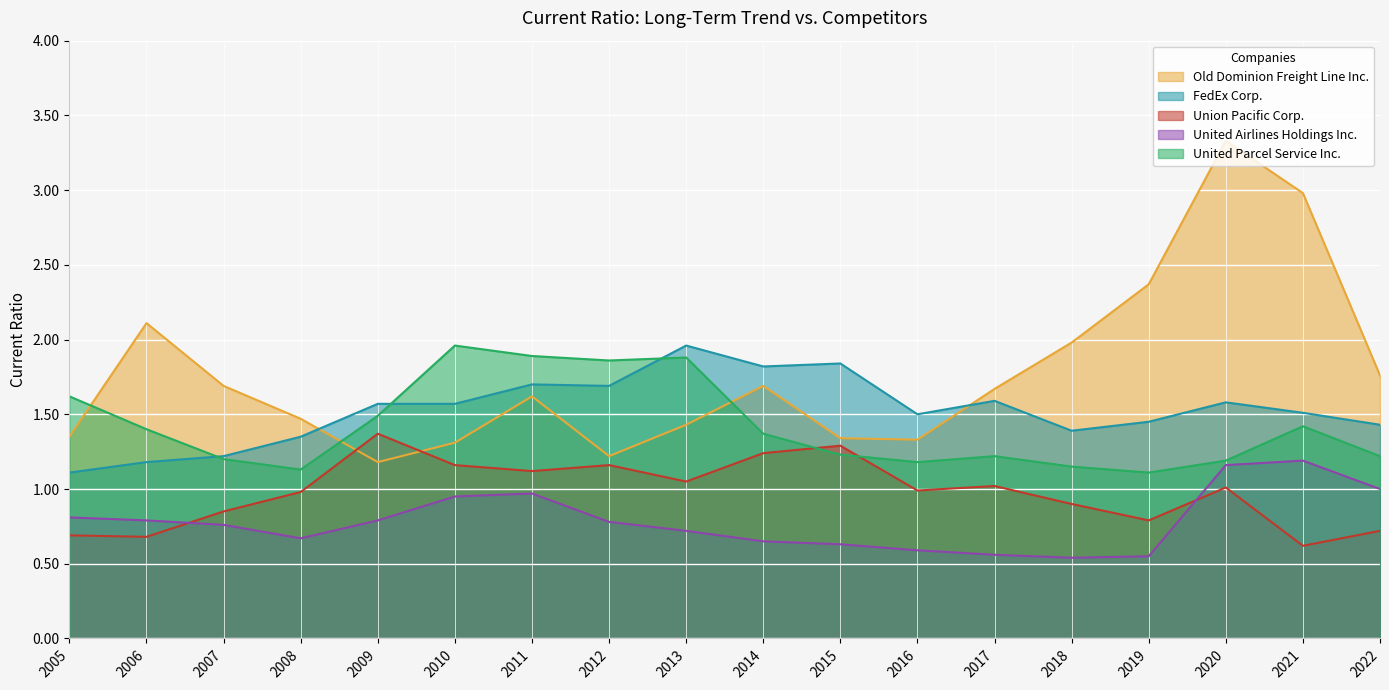

The United Airlines Holdings Inc. series shows 0.8 at 2012. True or false?

True